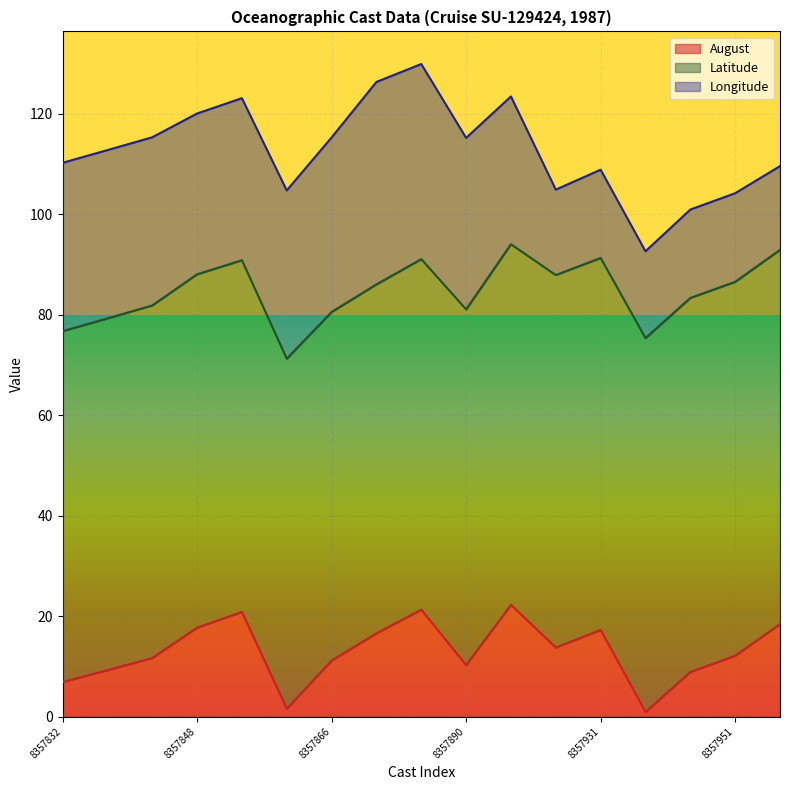

True or false: August has a value of 10.2 at 8357890.

True